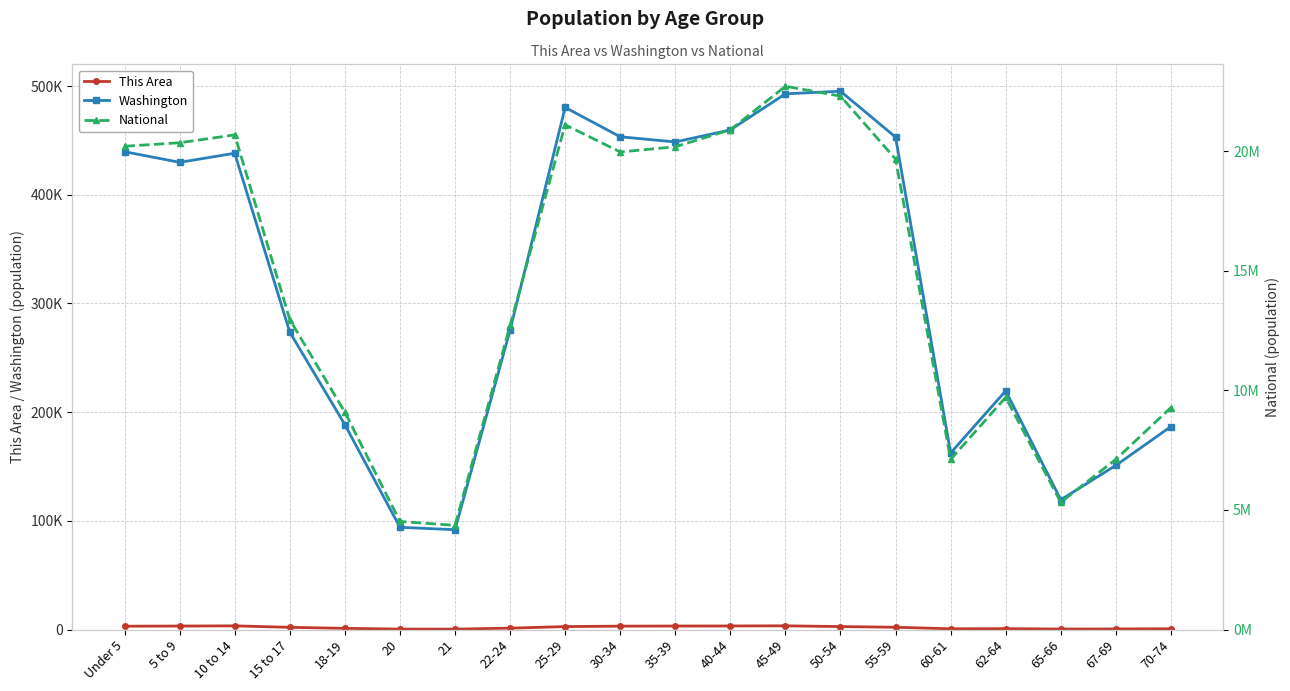

What is the label of the 9th point from the right?

40-44